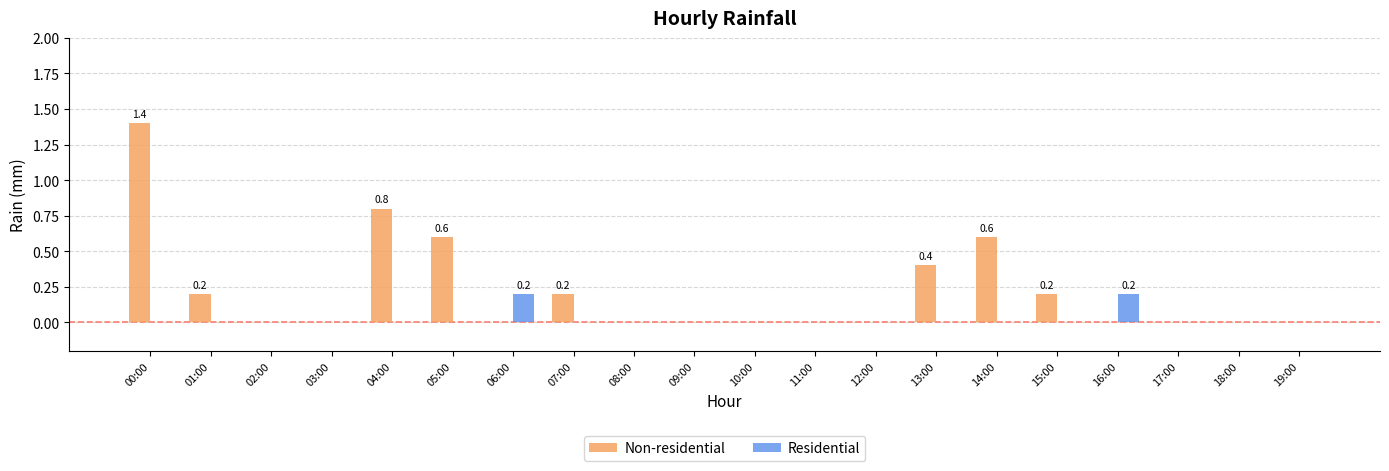

What is the difference between the Non-residential values at 02:00 and 01:00?

0.2